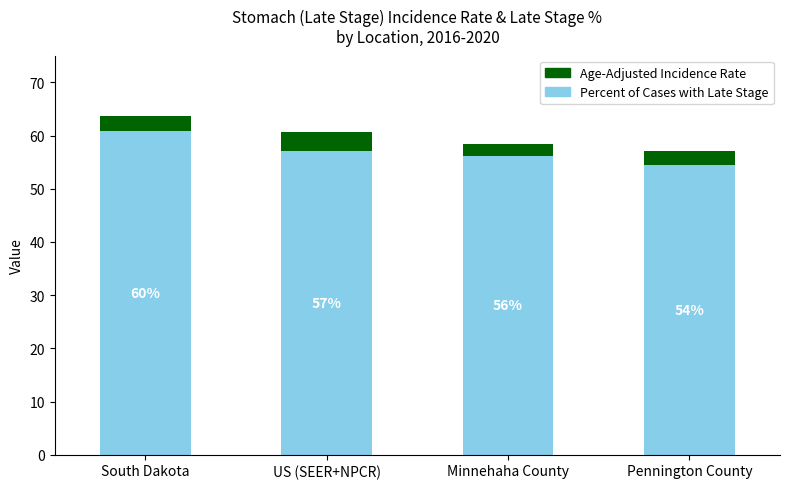

The value of Percent of Cases with Late Stage at US (SEER+NPCR) is 57.1. True or false?

True